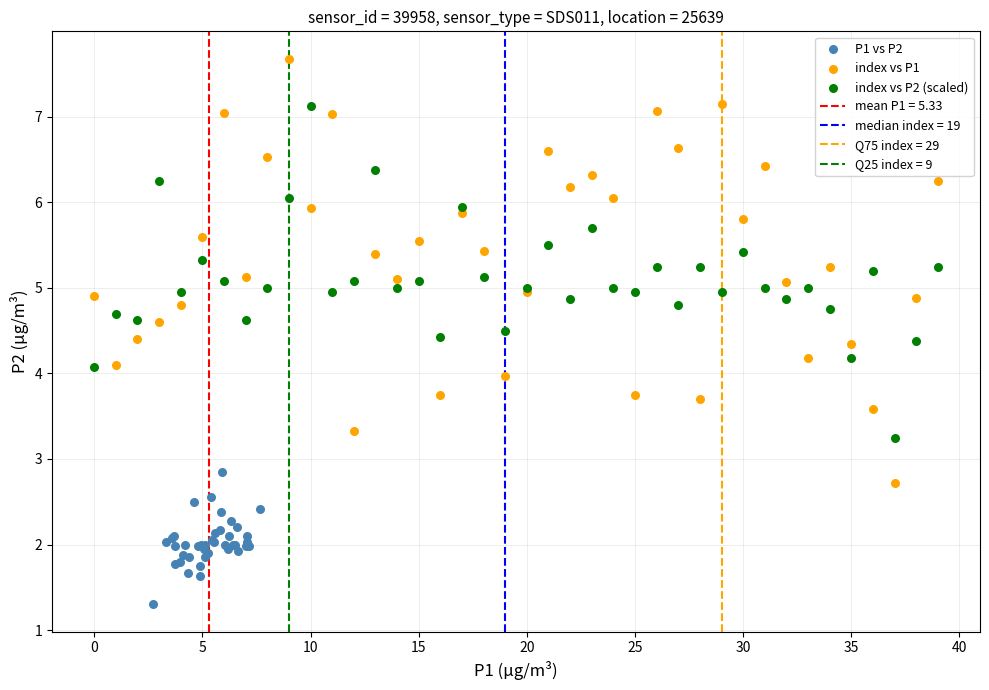

Which series reaches the minimum Y coordinate?

P1 vs P2